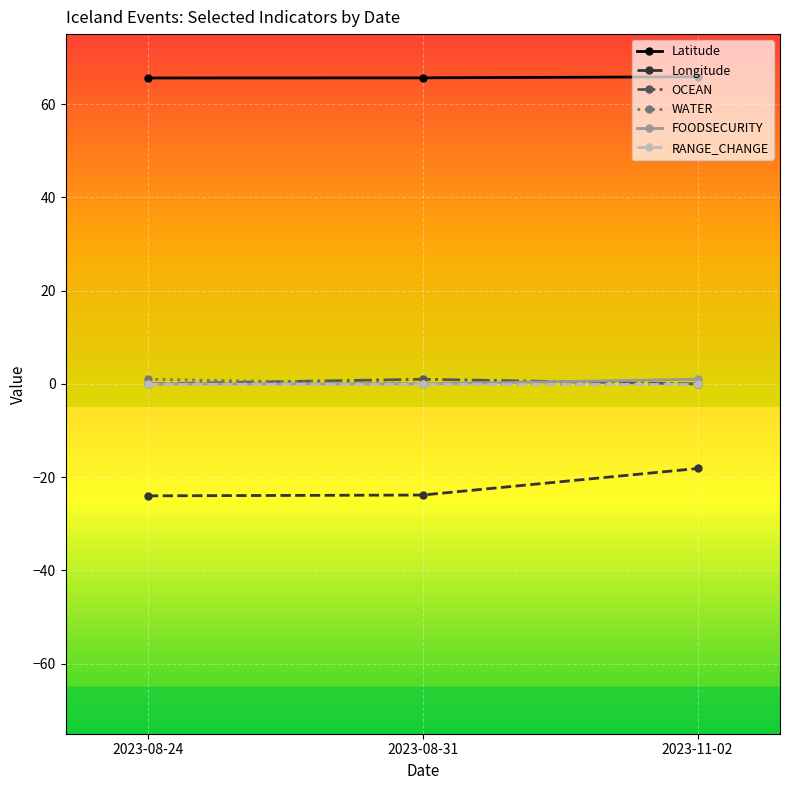

The WATER series shows 1.0 at 2023-08-24. True or false?

True